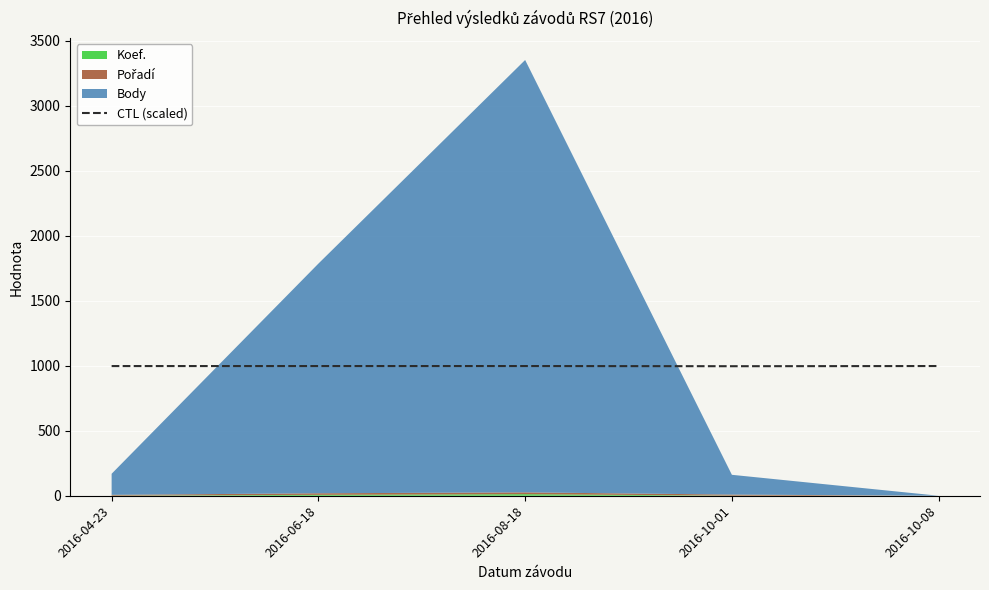

What is the change in value from 2016-04-23 to 2016-10-01?

-1.2